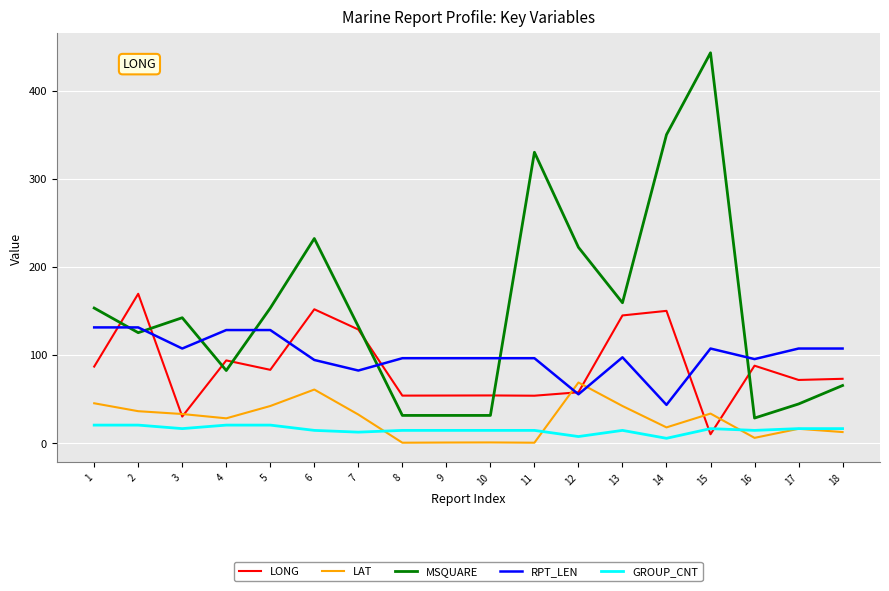

What is the maximum value shown in the chart?

443.0